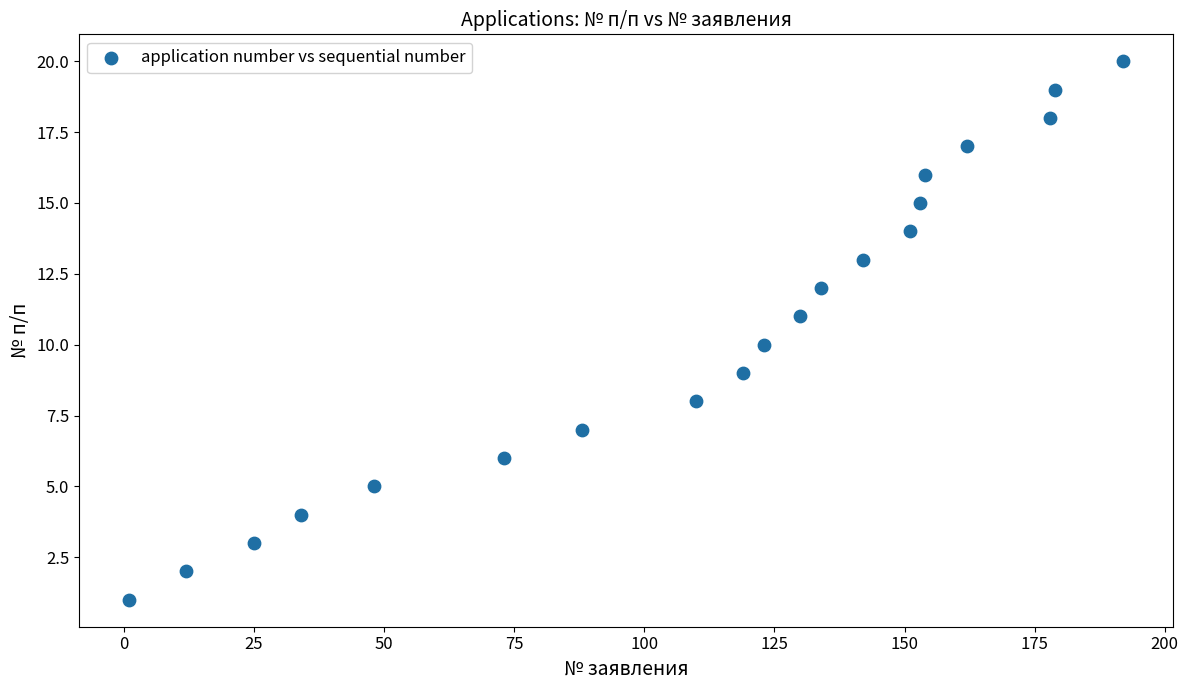

What is the range of X values (max minus min)?

191